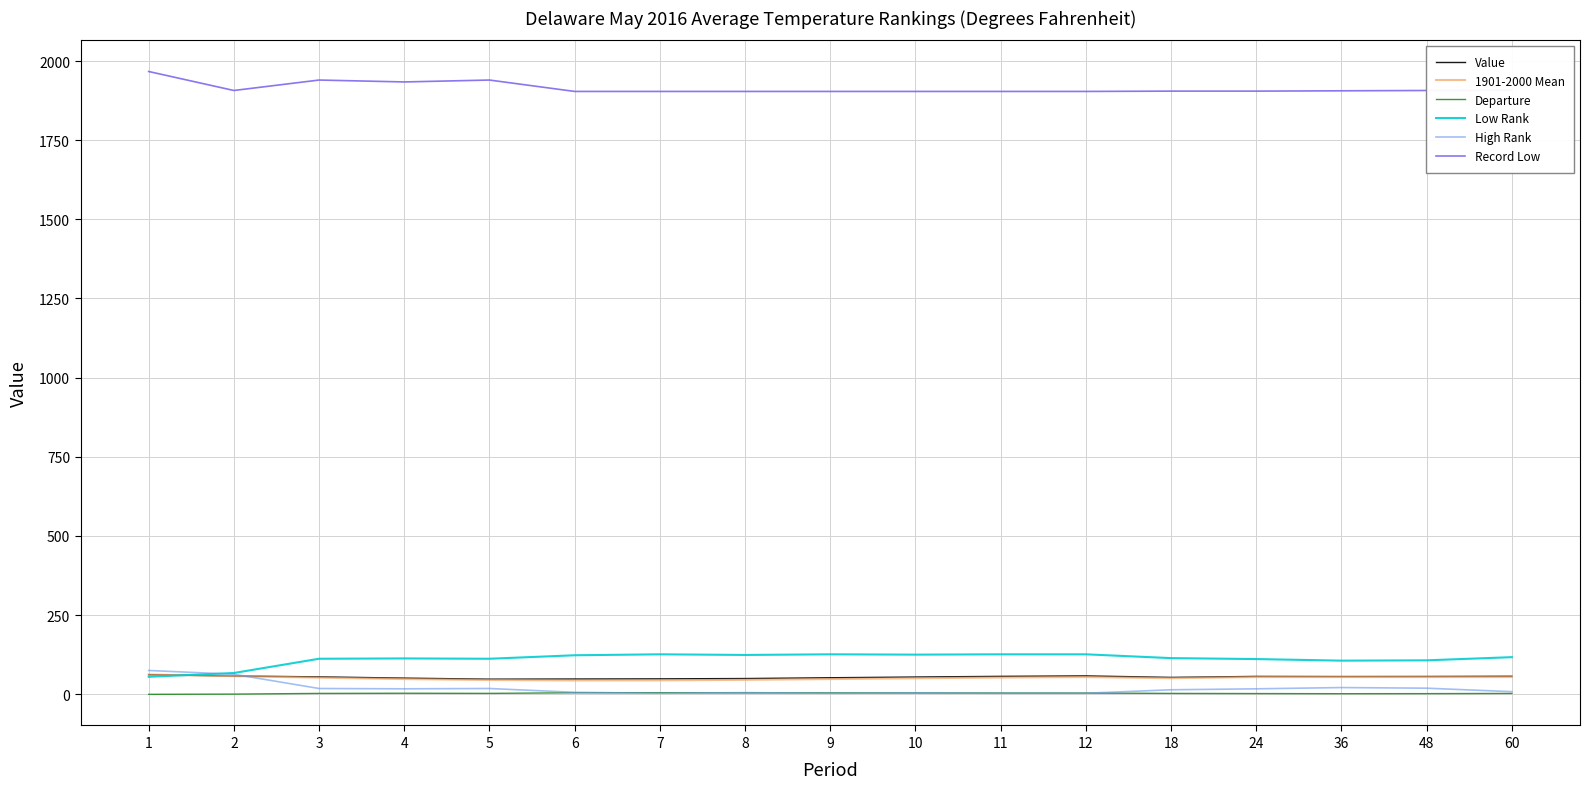

Is the value of Departure at 6 greater than the value of Value at 36?

No